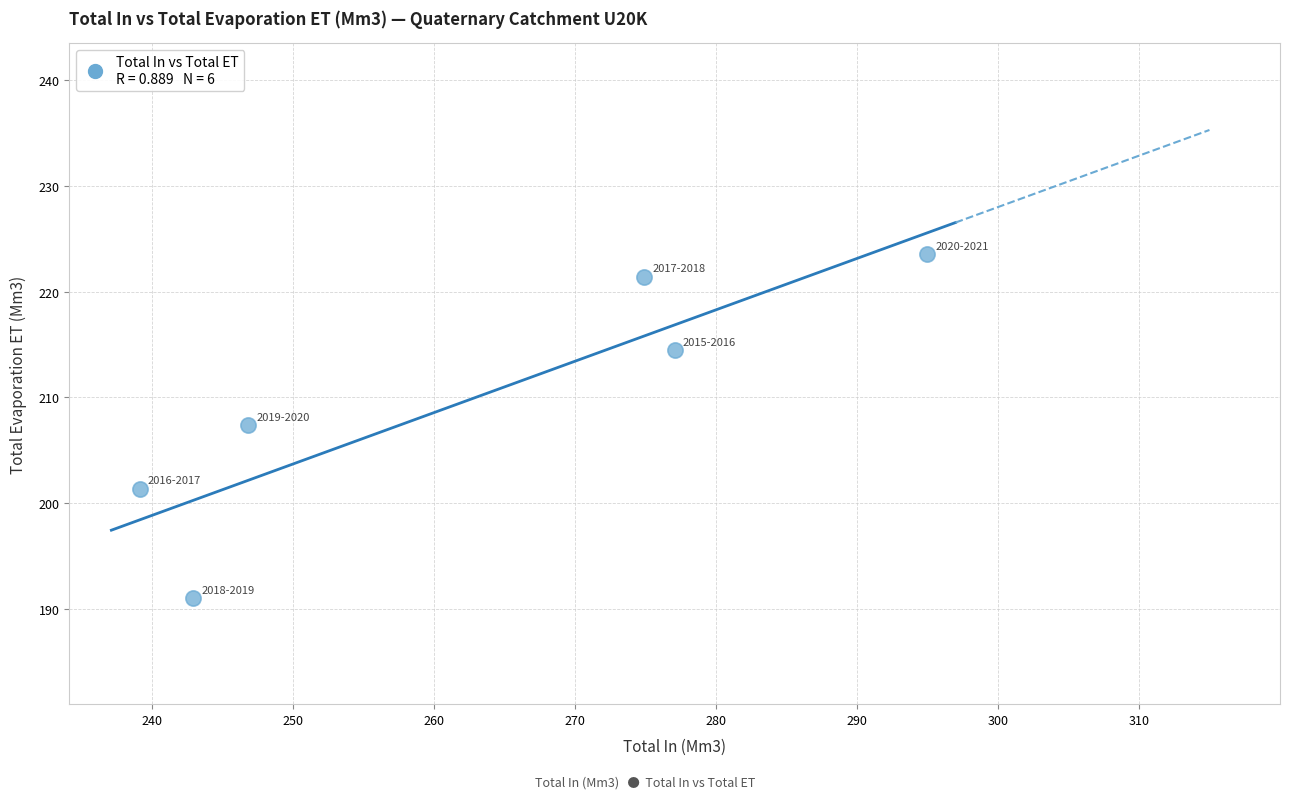

What is the average Y value?

209.8